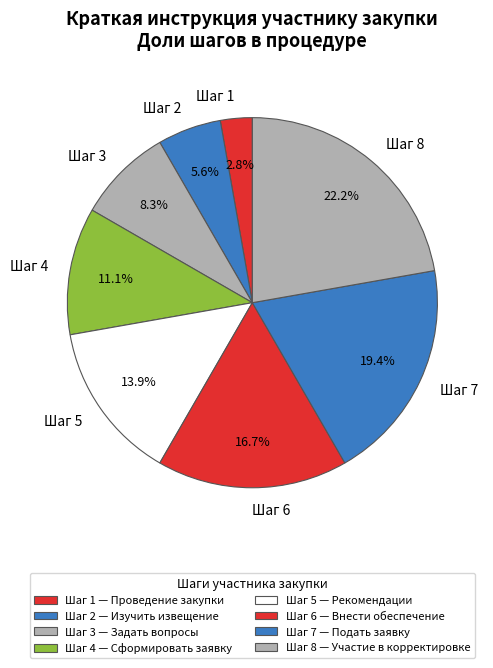

Does Шаг 1 represent more than half of the total?

No